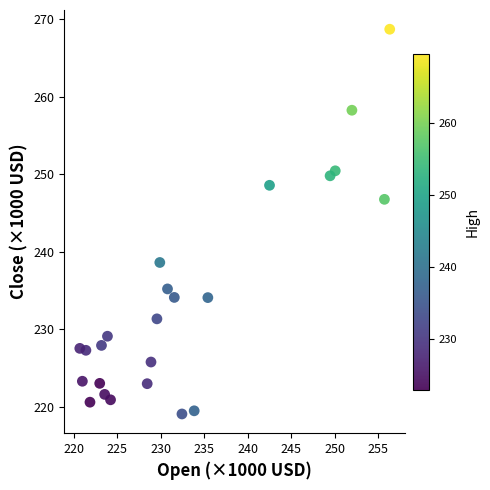

What is the range of X values (max minus min)?

35.6